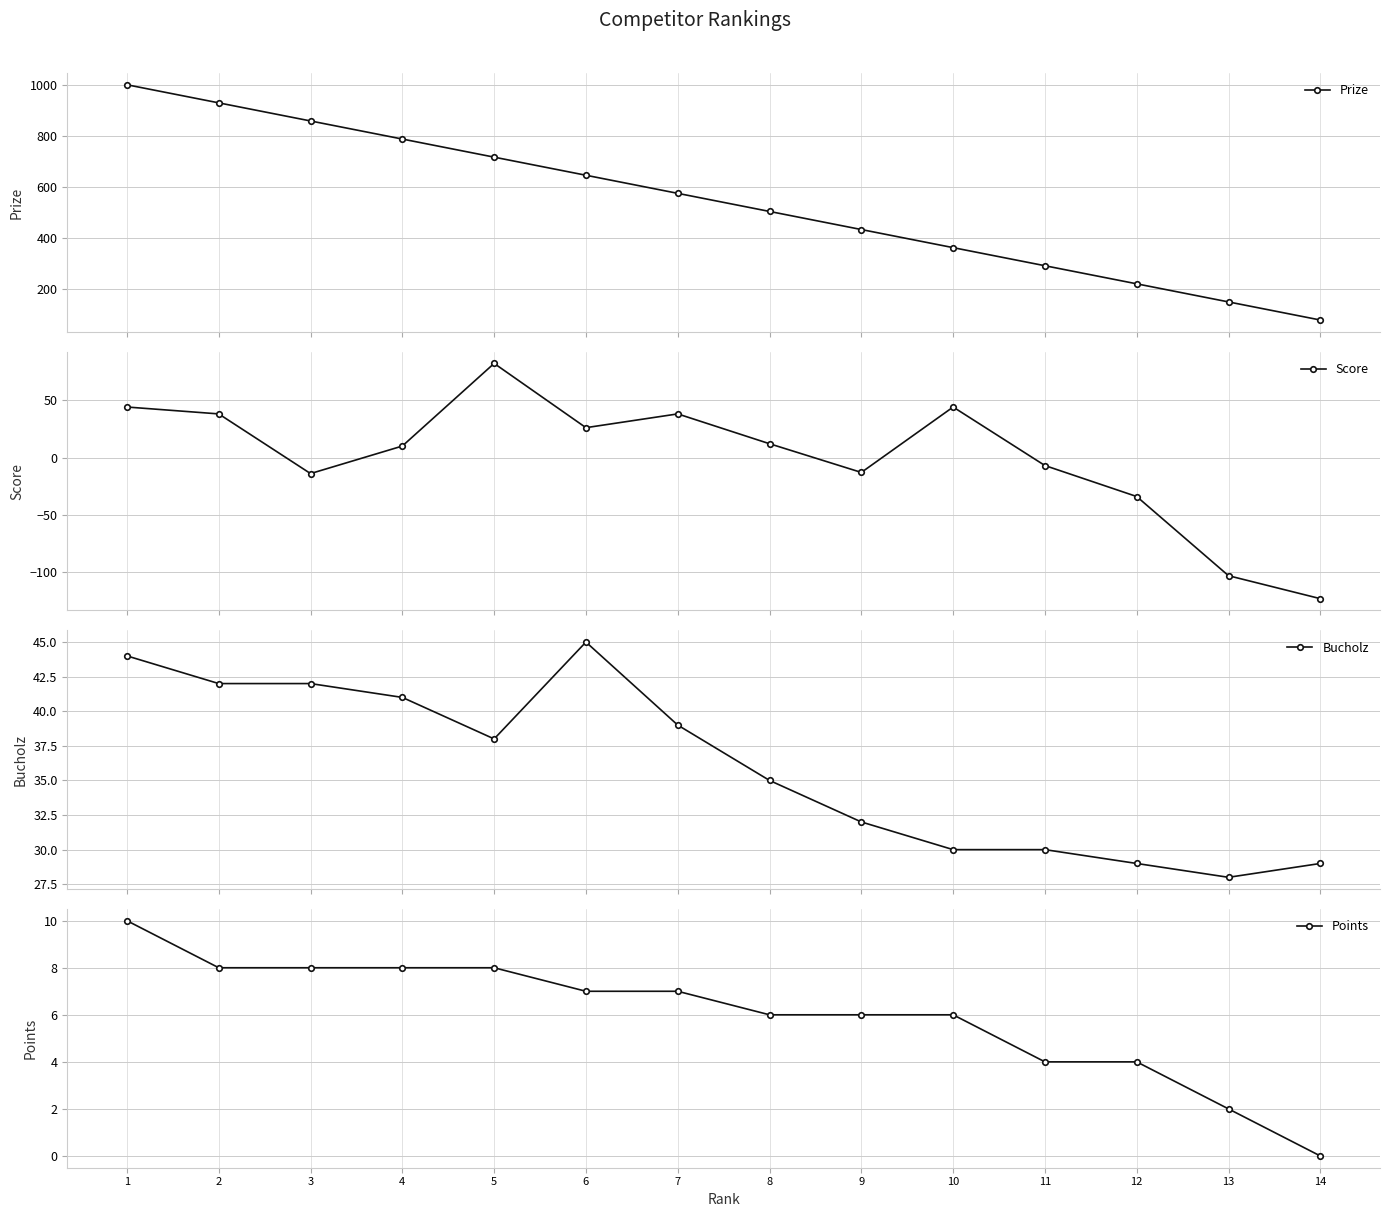

Rank the series at 6 from highest to lowest value.

Prize, Bucholz, Score, Points